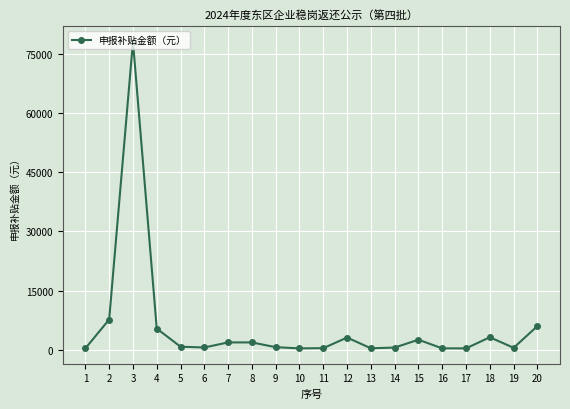

What is the difference between the maximum and minimum values?

77902.9